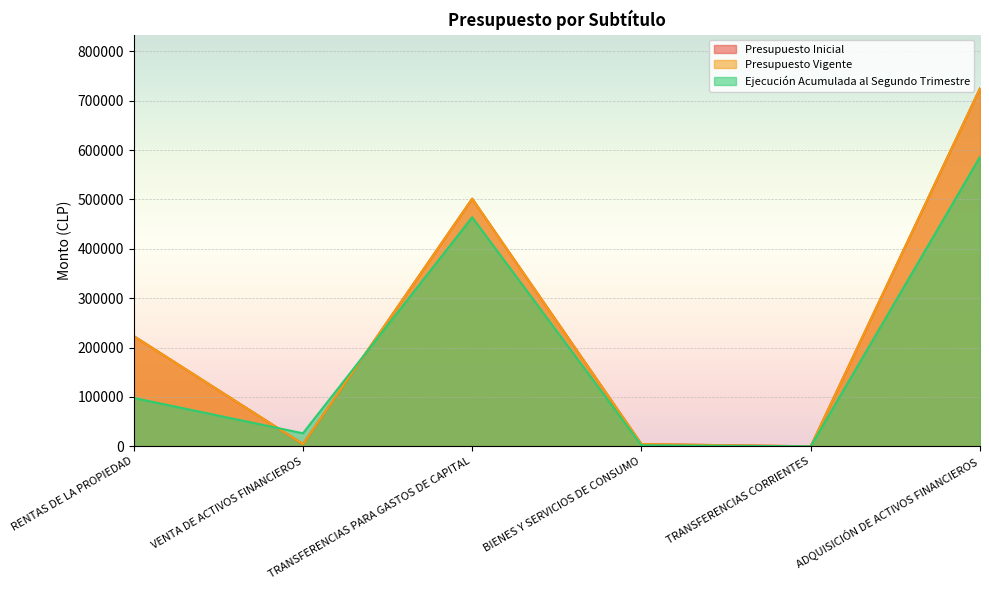

What is the label of the 6th point from the left?

ADQUISICIÓN DE ACTIVOS FINANCIEROS